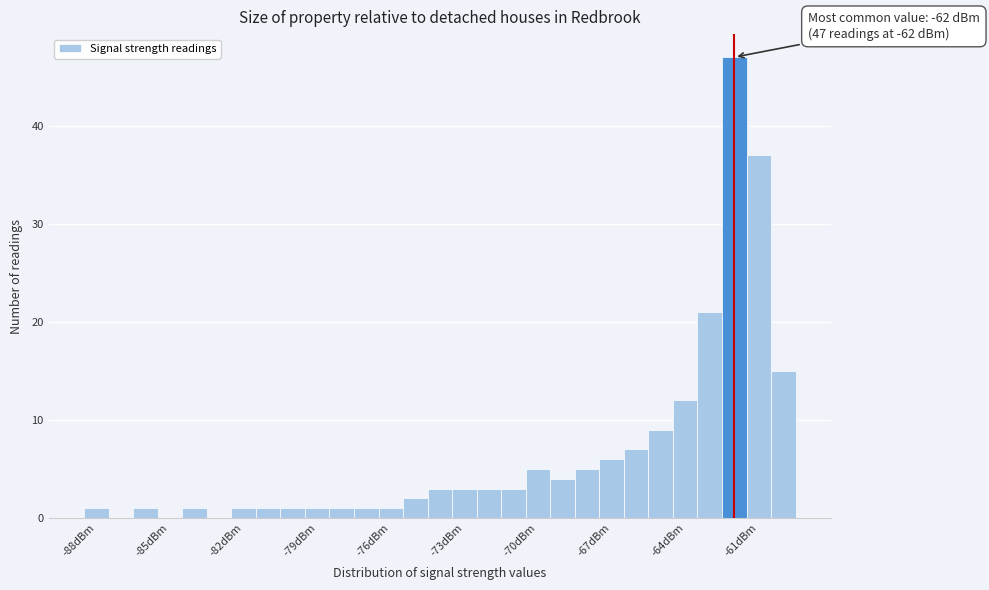

Around what value on the x-axis is the tallest bar? Give the approximate position of its centre, as read against the axis.

-62.0